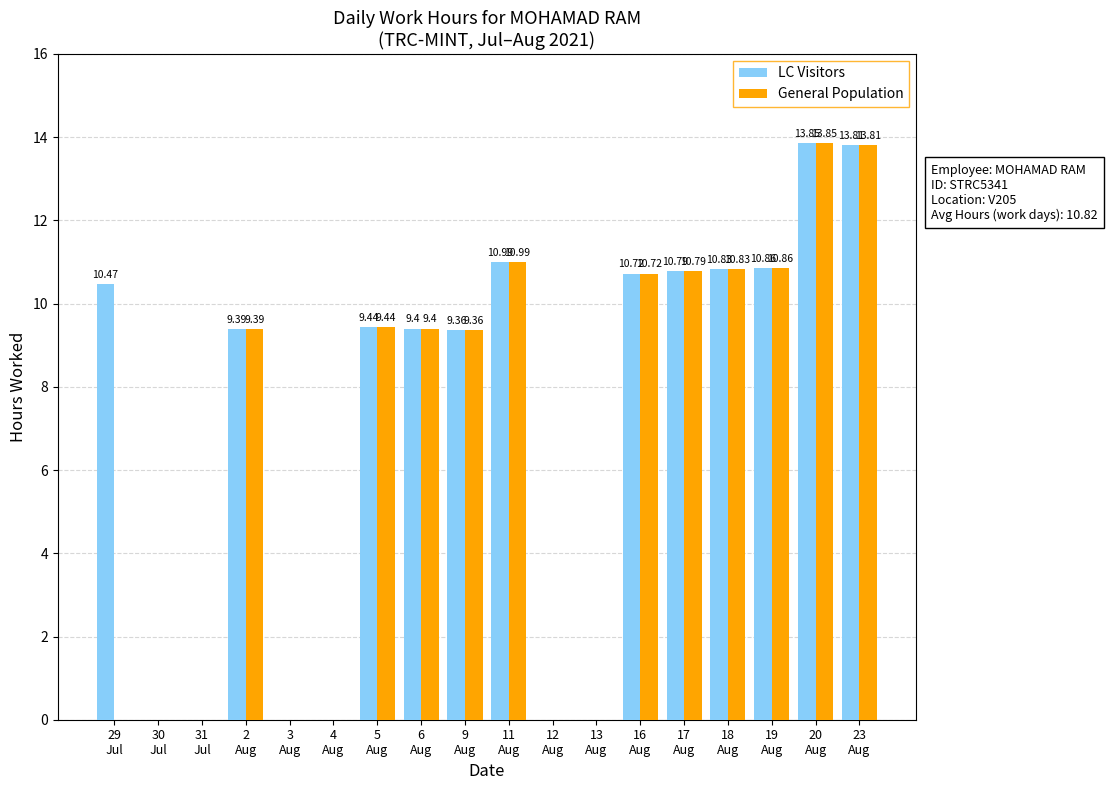

How many groups of bars are there?

18